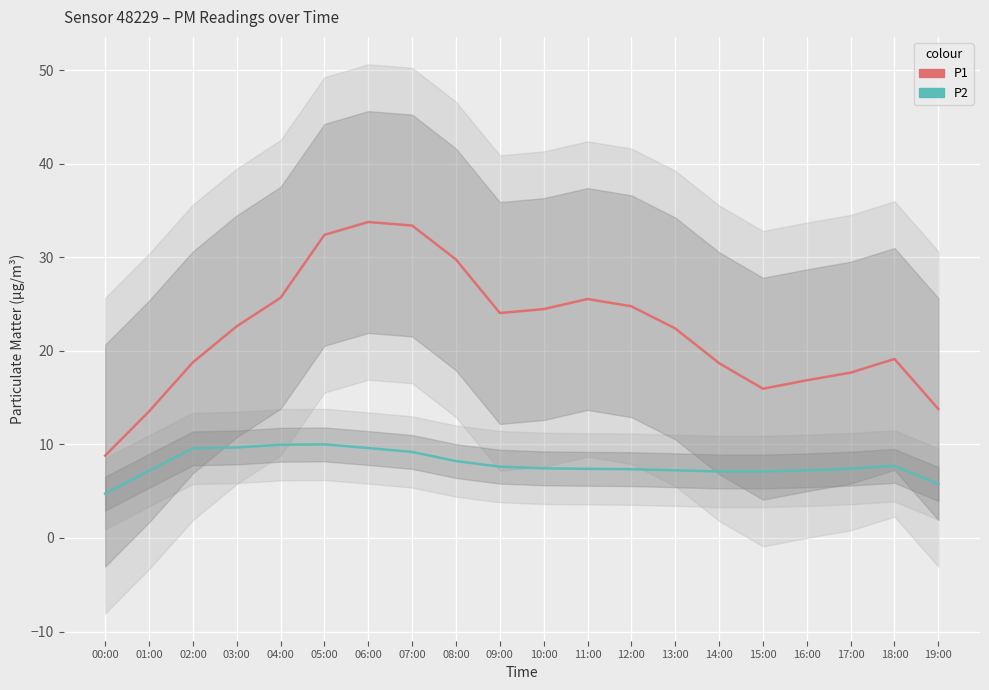

What is the lowest value of the P2 series?

4.7